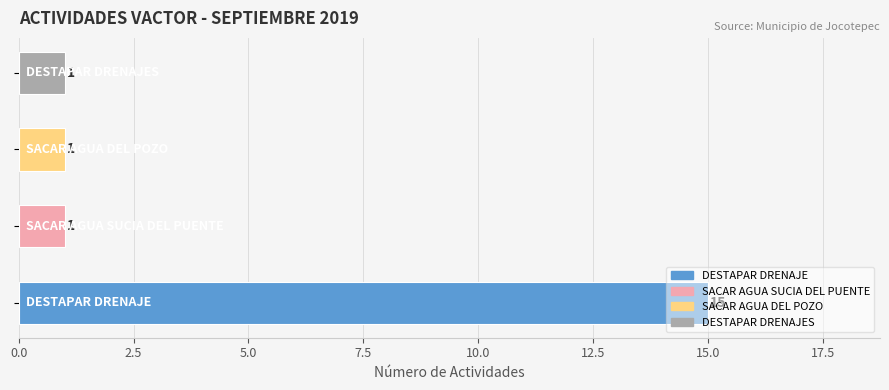

What is the sum of all values?

18